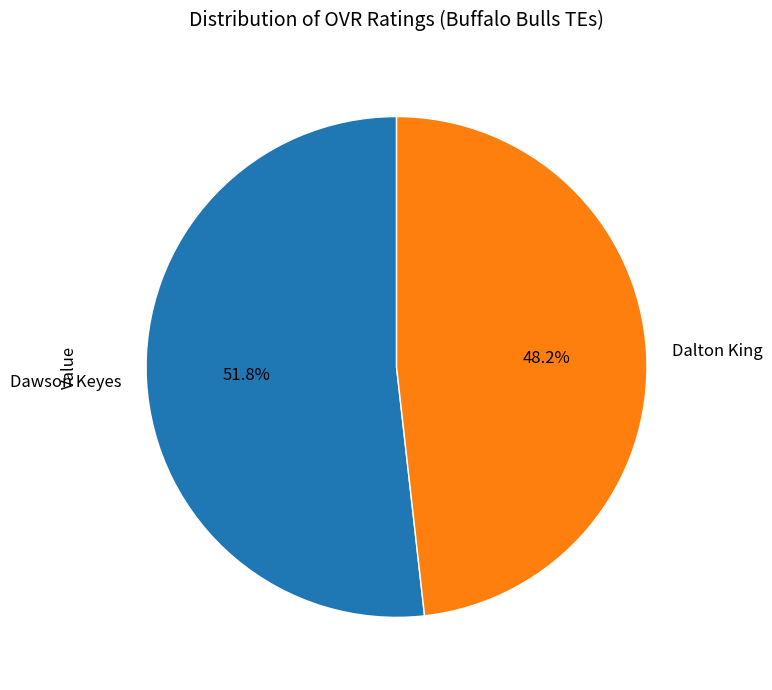

What is the majority slice?

Dawson Keyes